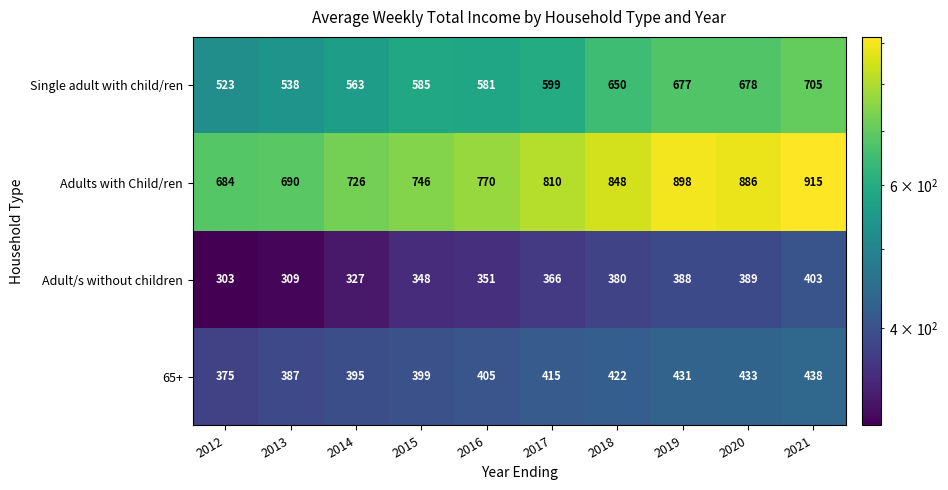

Which series changed the most between 2018 and 2021?

Adults with Child/ren